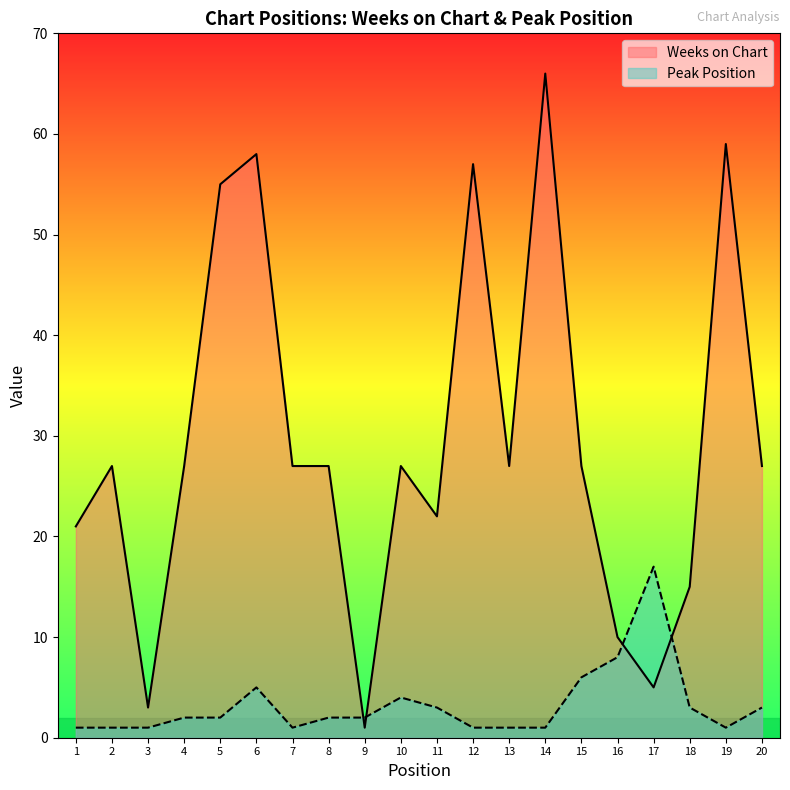

How many values in the Peak Position series are below 2?

8